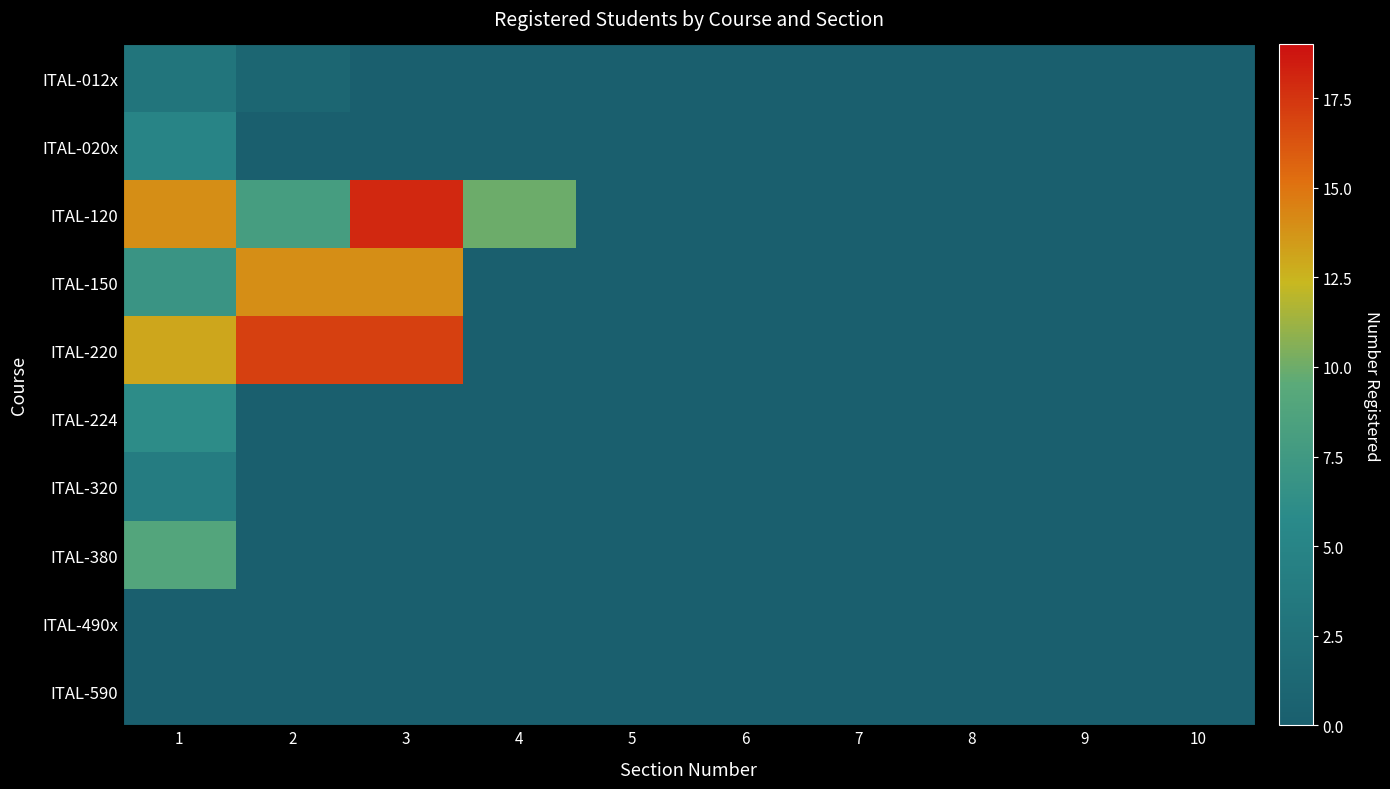

At 5, list the series in order from smallest to largest.

ITAL-012x, ITAL-020x, ITAL-120, ITAL-150, ITAL-220, ITAL-224, ITAL-320, ITAL-380, ITAL-490x, ITAL-590